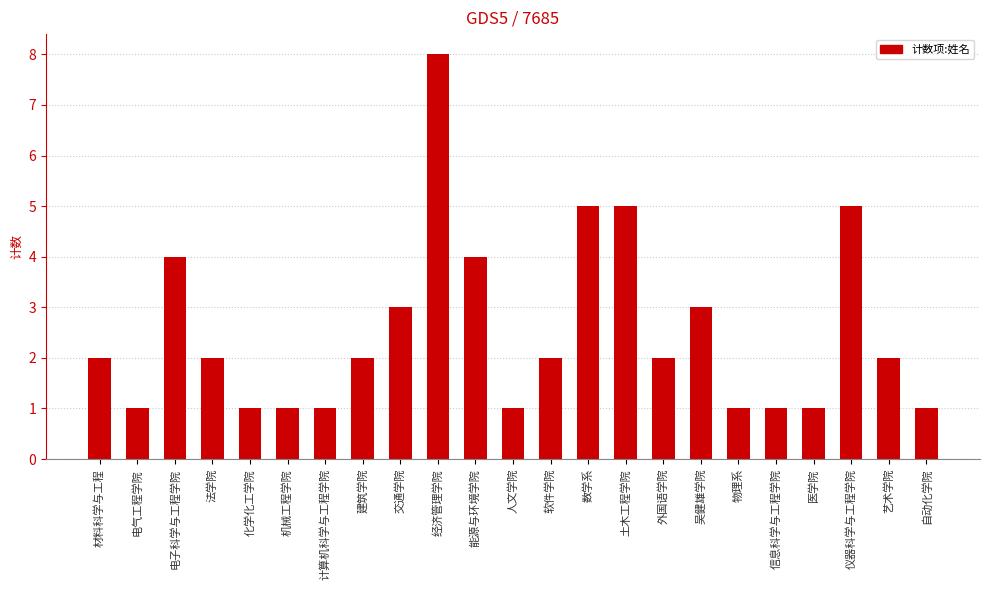

Approximately how many times larger is the value at 医学院 compared to 机械工程学院?

1.0